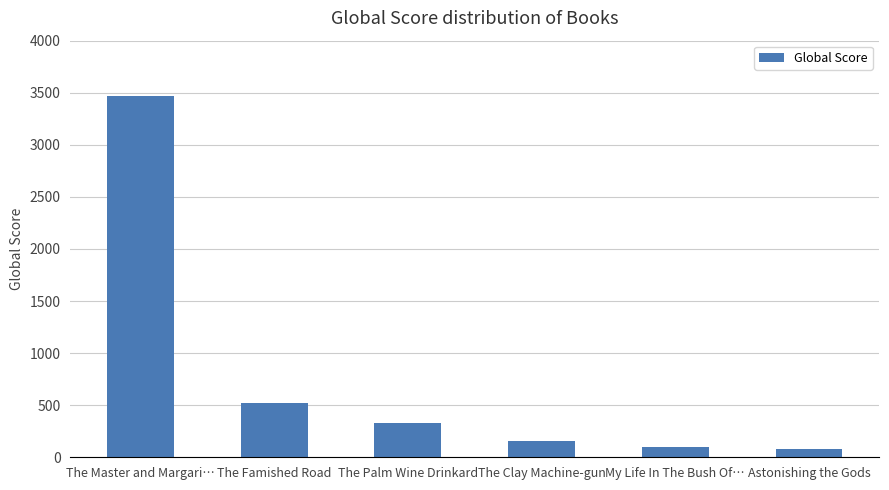

What is the value of the 4th bar from the left?

159